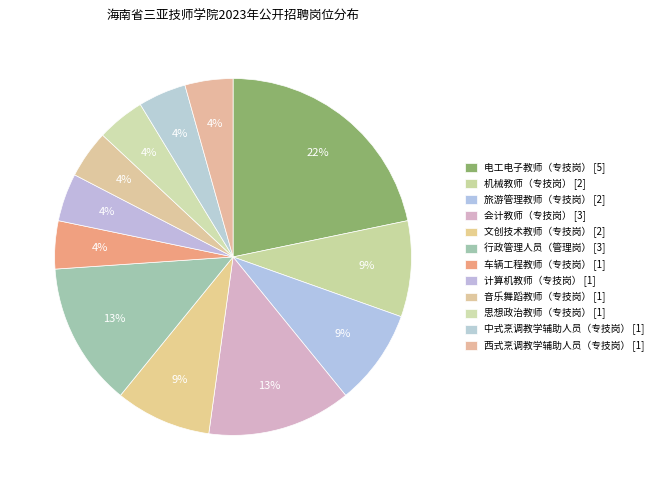

To the nearest percent, what portion does 西式烹调教学辅助人员（专技岗） represent?

4%